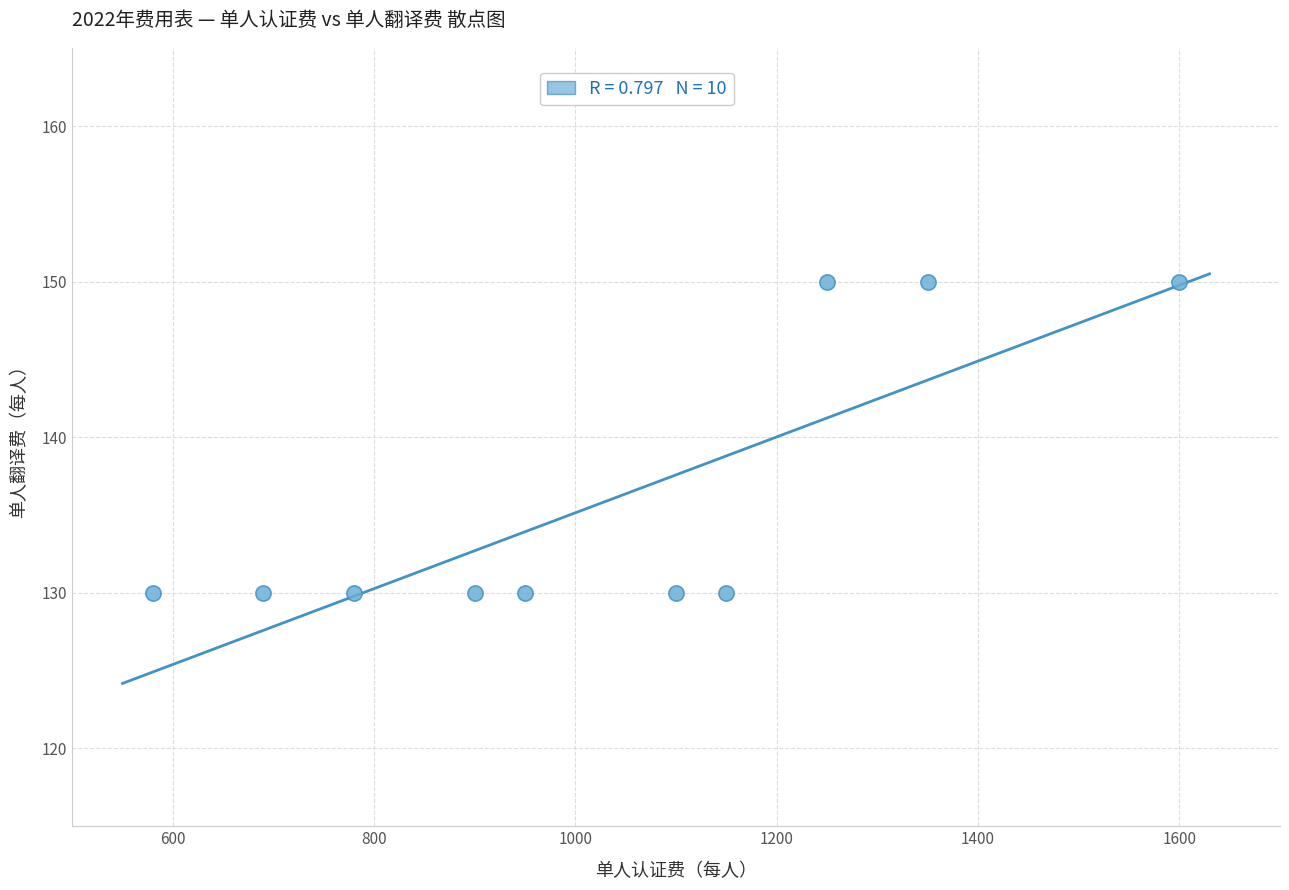

What is the average X value?

1035